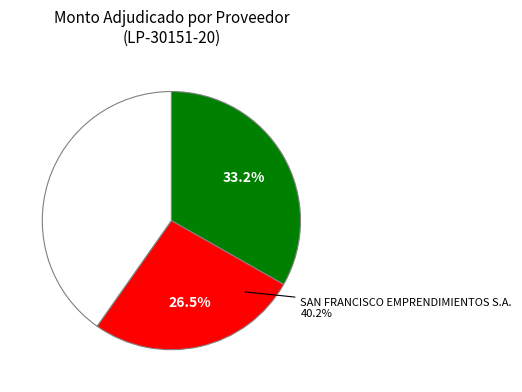

What percentage do ROLANDO PORFIRIO AMARILLA SERVIAN and SAN FRANCISCO EMPRENDIMIENTOS S.A. together represent?

66.8%